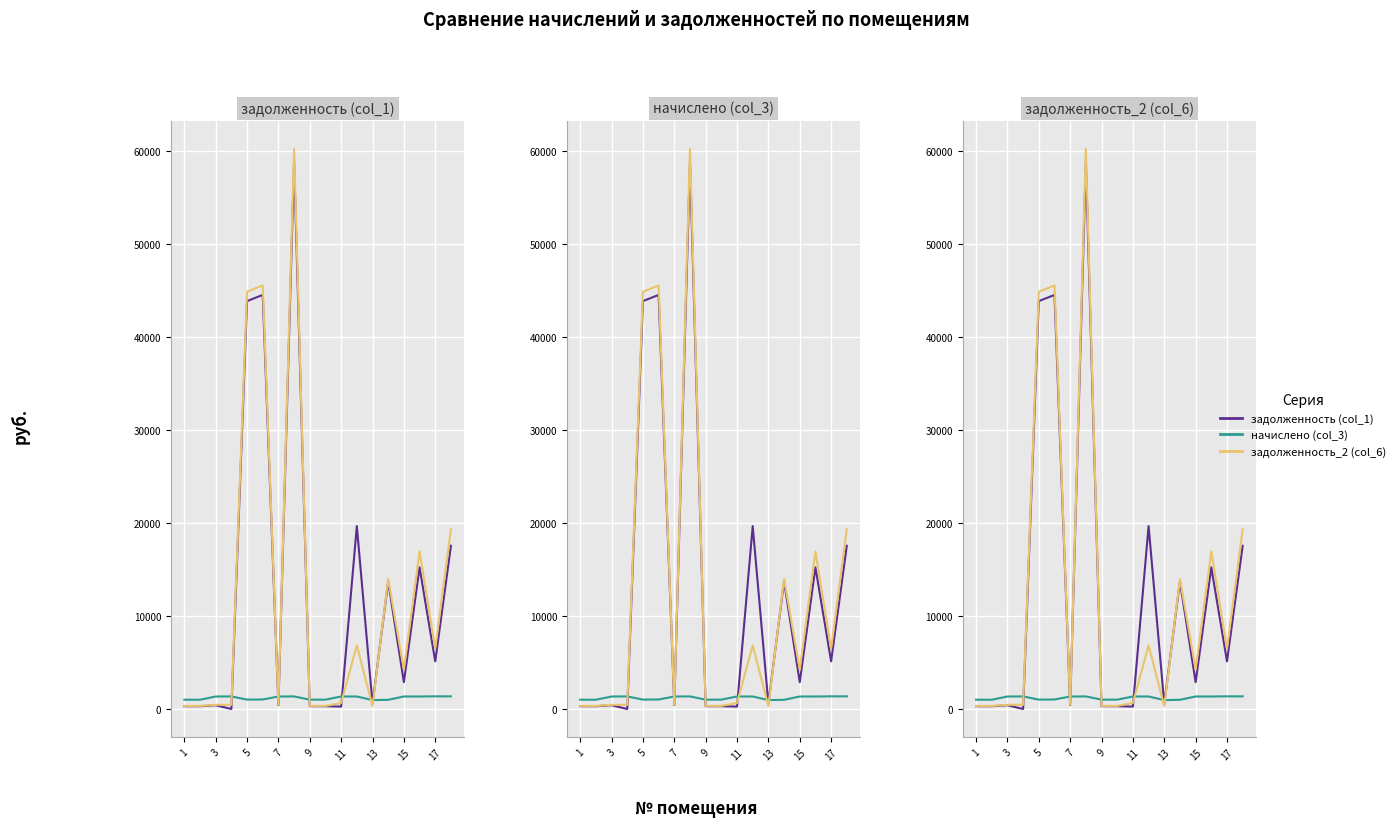

Which series ends up on top after the final intersection of задолженность_2 (col_6) and начислено (col_3)?

задолженность_2 (col_6)